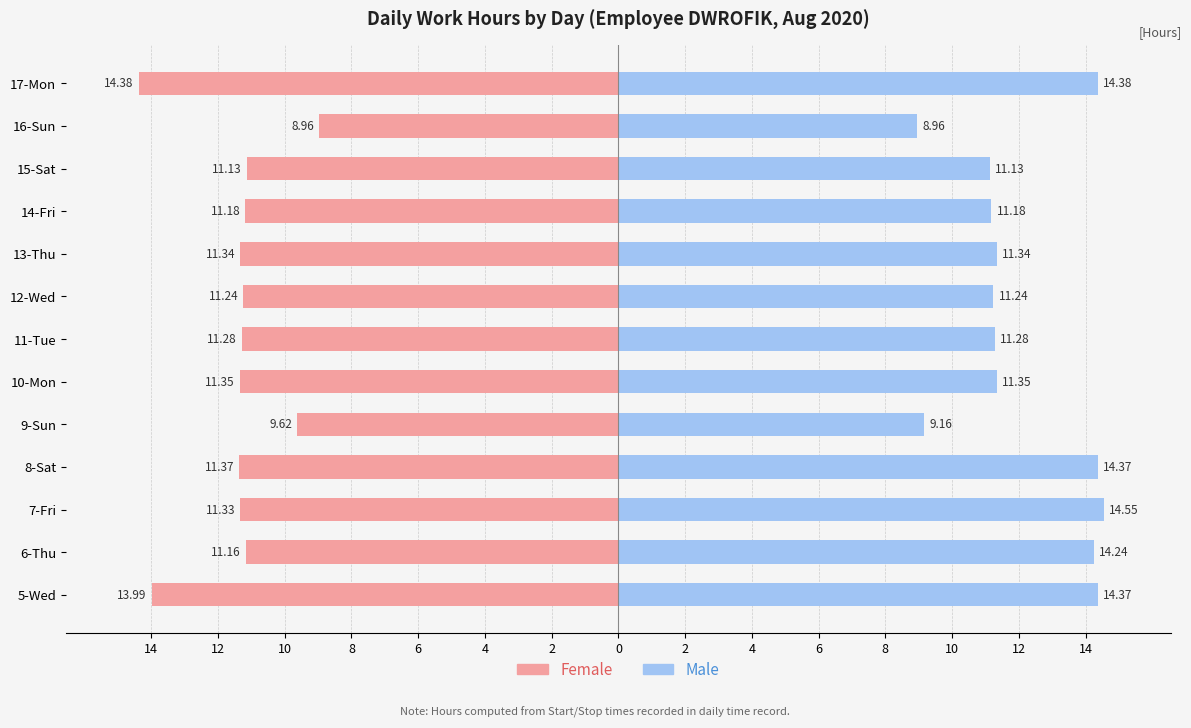

What is the difference between the maximum and minimum values in the Female series?

5.4